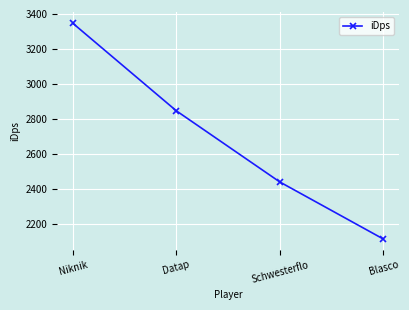

What is the change in value from Niknik to Schwesterflo?

-908.1